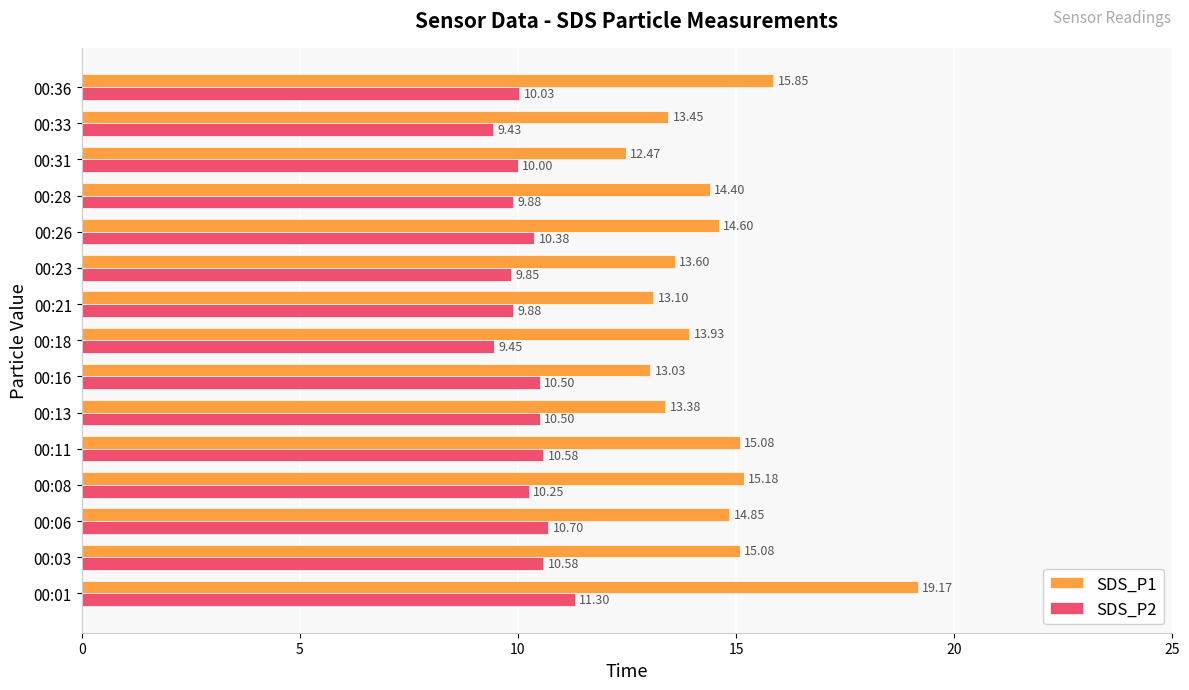

What is the difference between the highest and lowest values at 00:31?

2.5